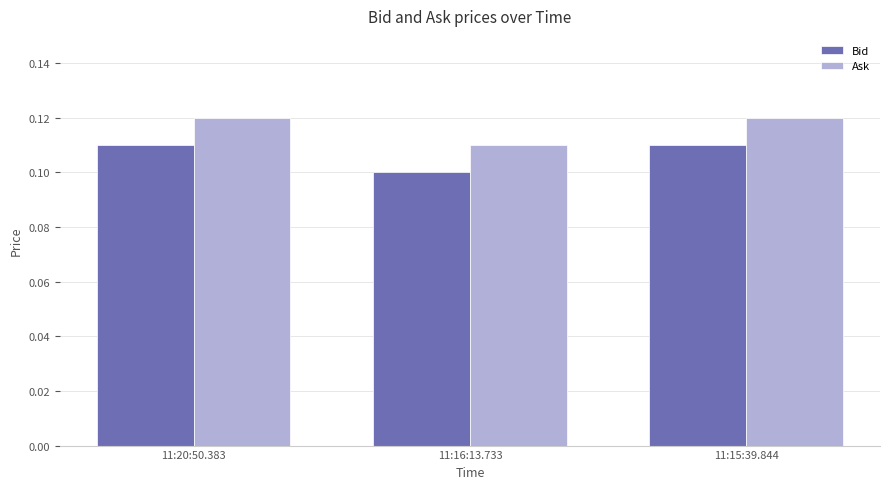

The Ask series shows 0.1 at 11:15:39.844. True or false?

True